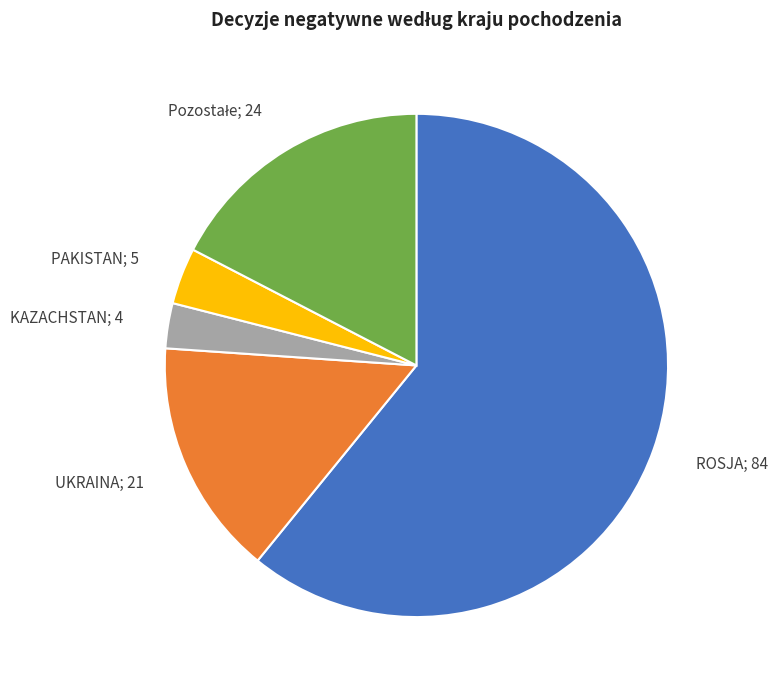

How many segments does this pie chart have?

5